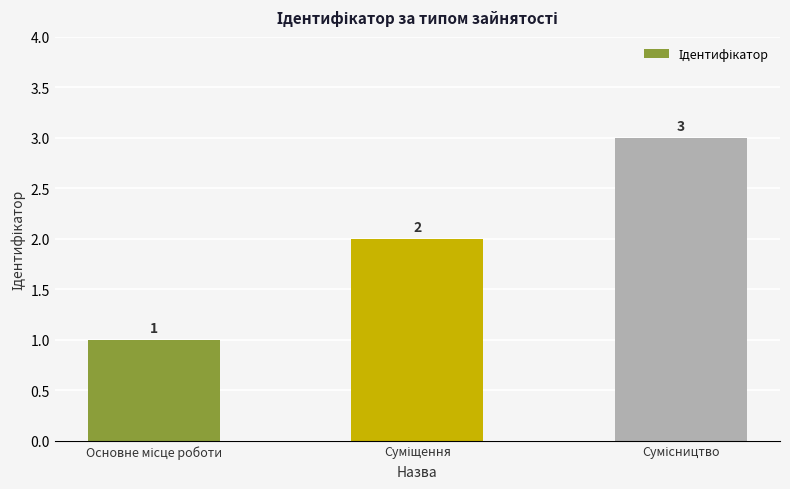

What is the value of the 3rd bar from the left?

3